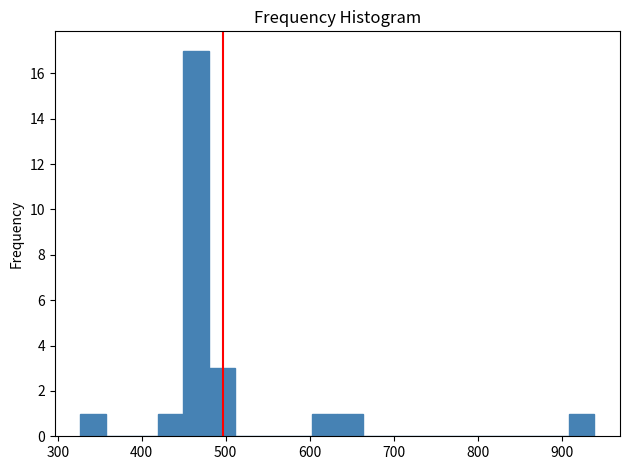

Read against the x-axis, roughly where is the centre of the tallest bar?

460